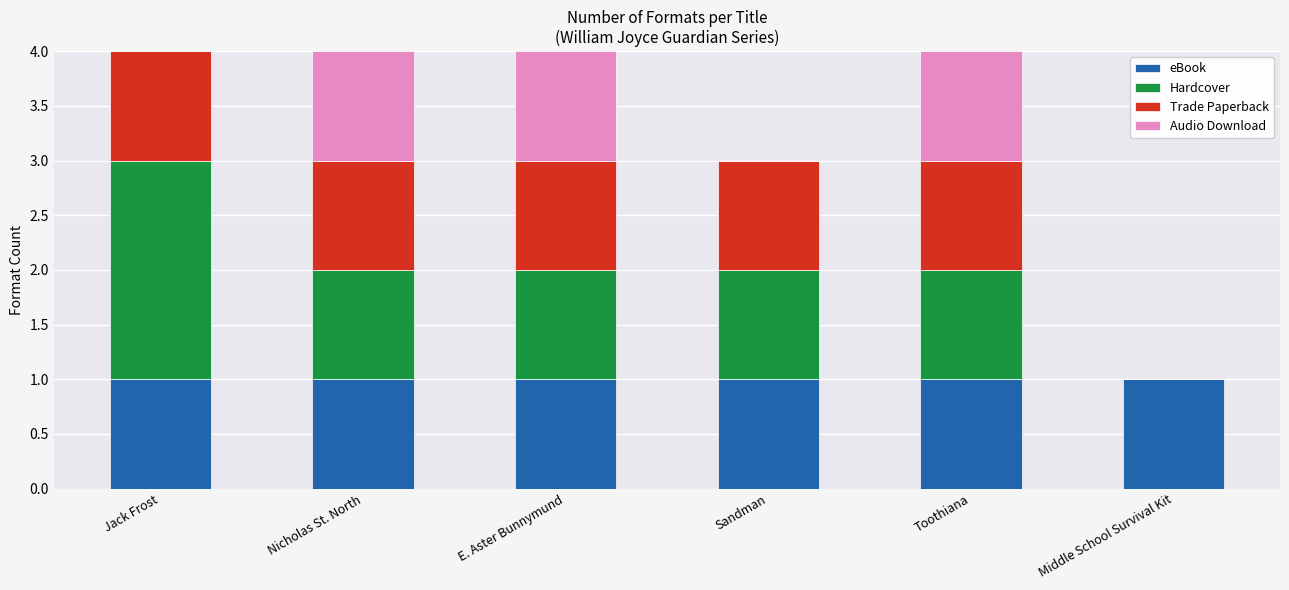

Is it true that eBook equals 1 at Nicholas St. North?

True